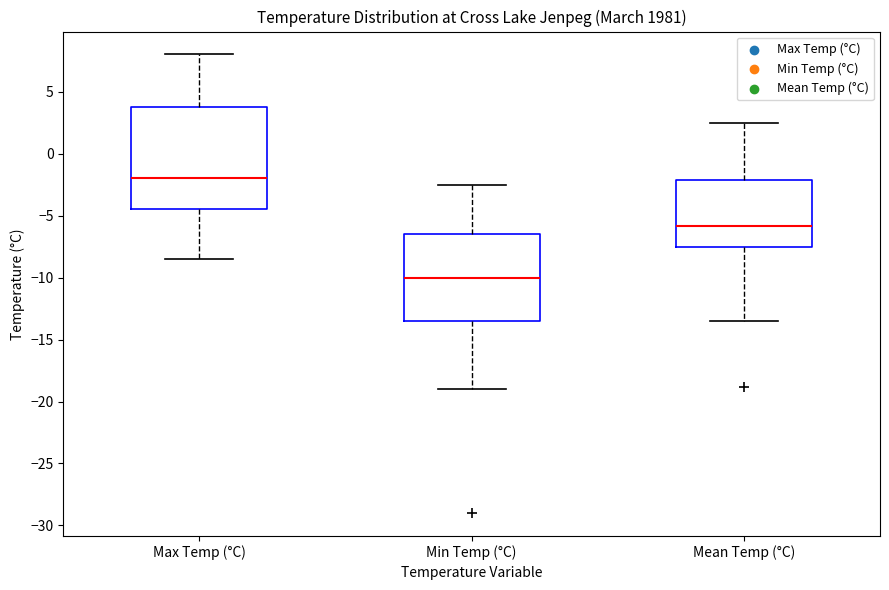

Where is the lower edge of the box for Mean Temp (°C) on the y-axis? The values are not printed on the chart, so give them approximately, as read against the axis.

-7.5